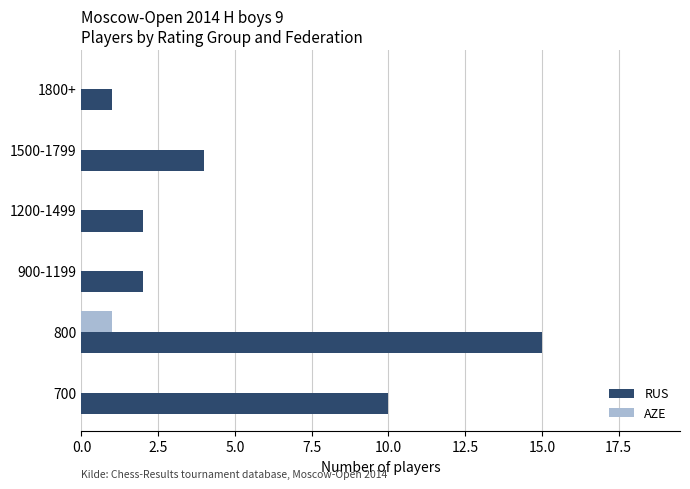

How many data points does each series have?

6